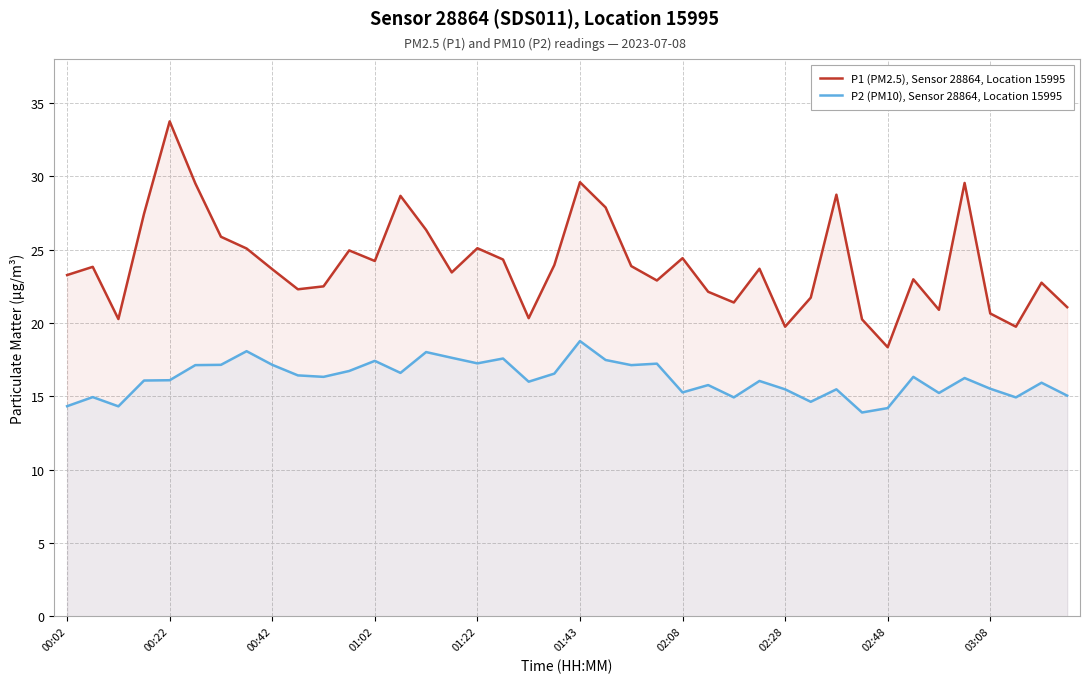

Does the chart display data point markers on the line(s)?

No